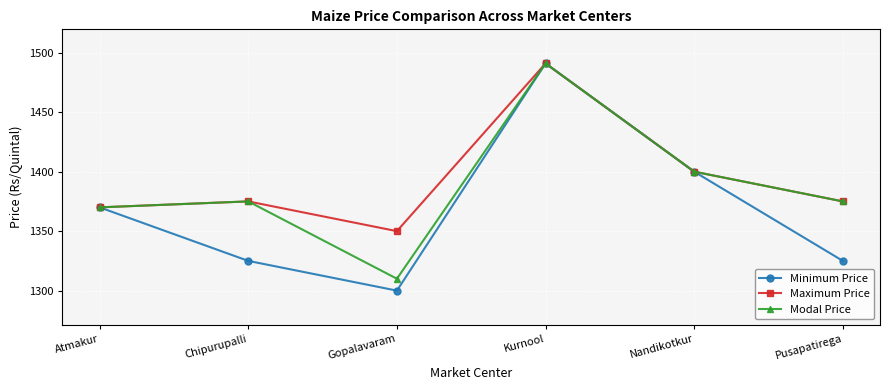

At which category does Minimum Price reach its first local valley?

Gopalavaram